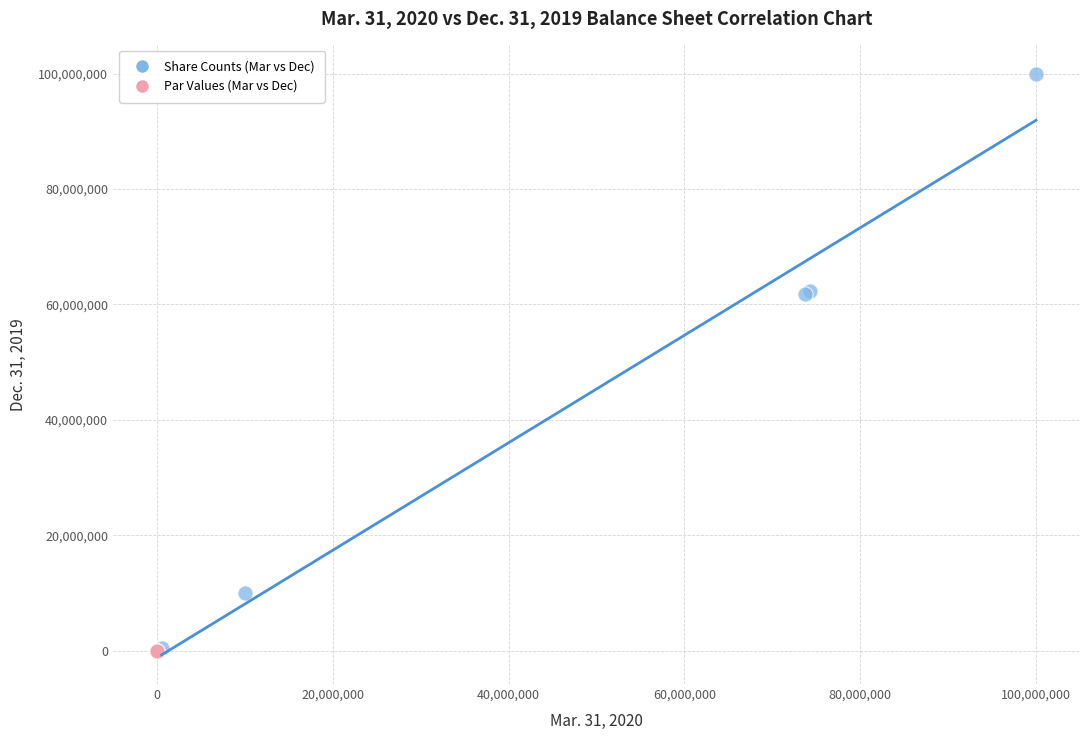

What are all the series names shown in the legend?

Share Counts (Mar vs Dec), Par Values (Mar vs Dec)